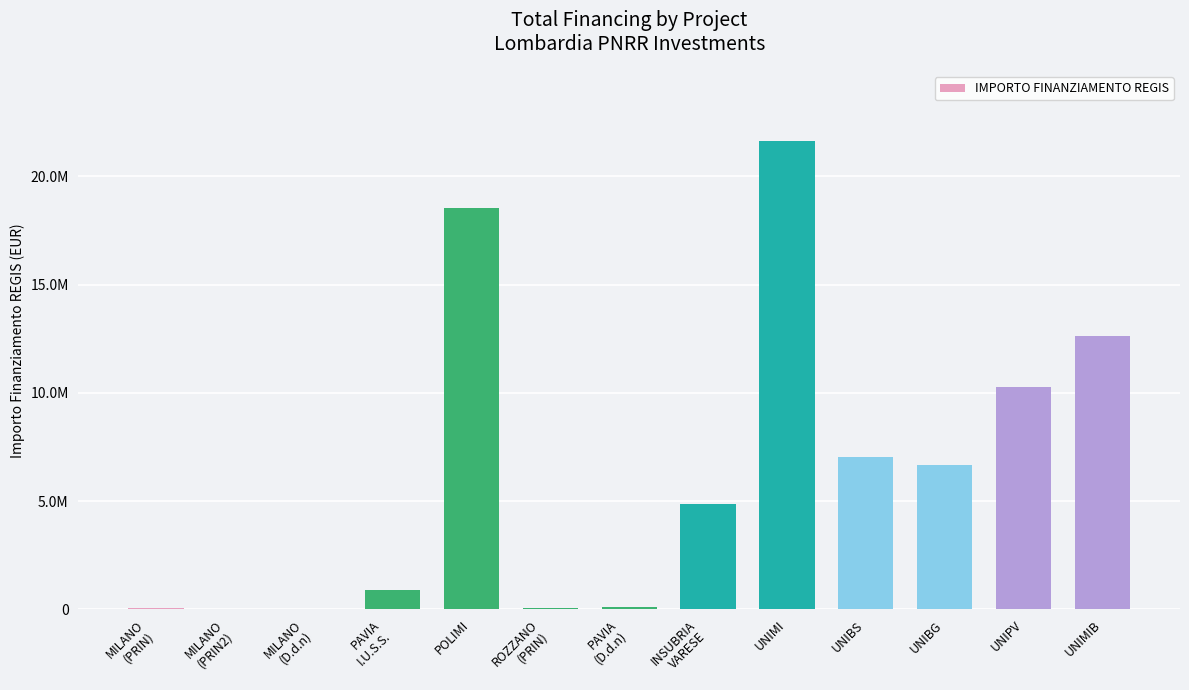

What value does the data have at UNIBS?

7024917.0